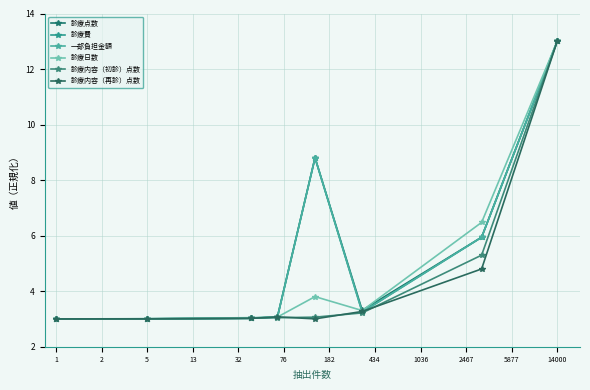

True or false: 診療内容（再診）点数 has more than 2 interior local peaks.

False